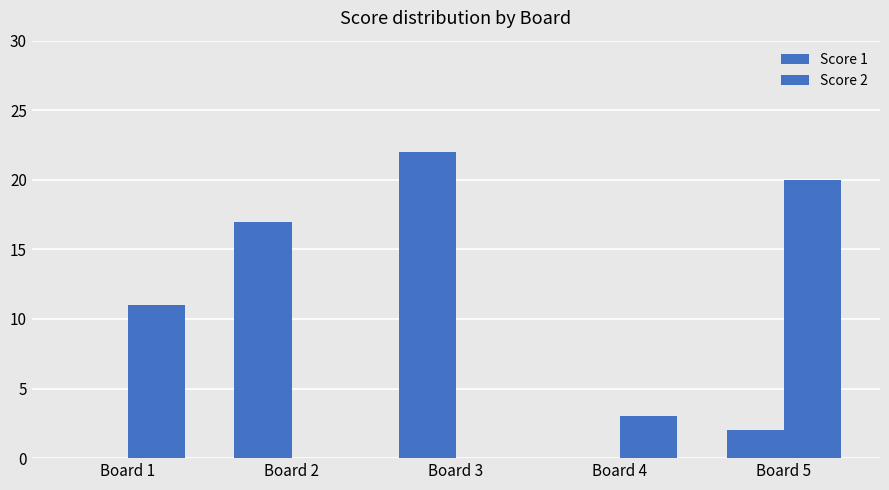

Rank the series by their maximum value, from highest to lowest.

Score 1, Score 2